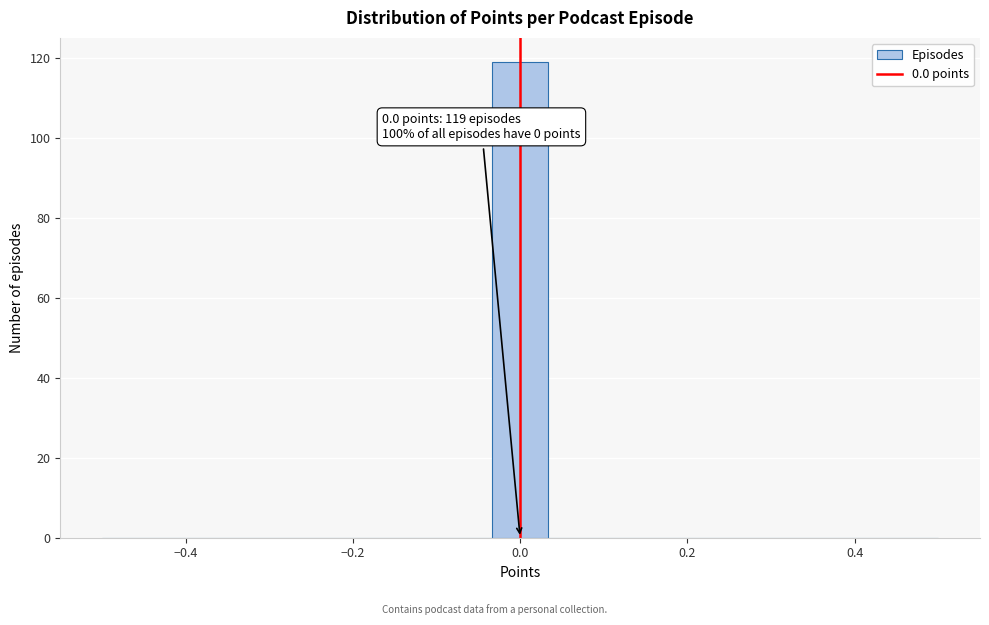

Around what value on the x-axis is the tallest bar? Give the approximate position of its centre, as read against the axis.

0.00